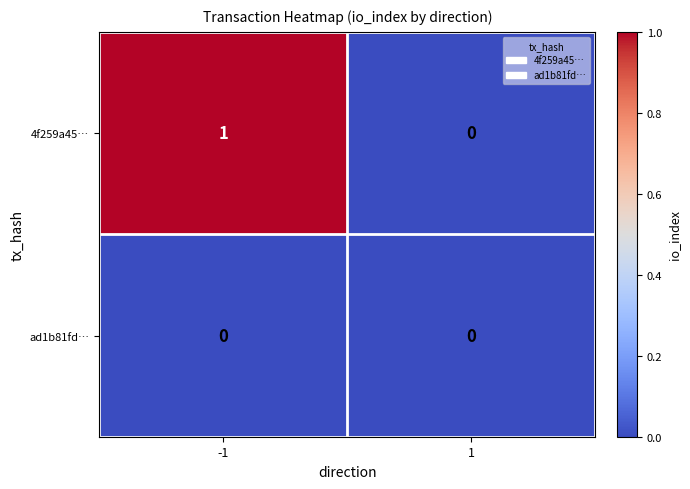

What is the difference between the highest and lowest values at -1?

1